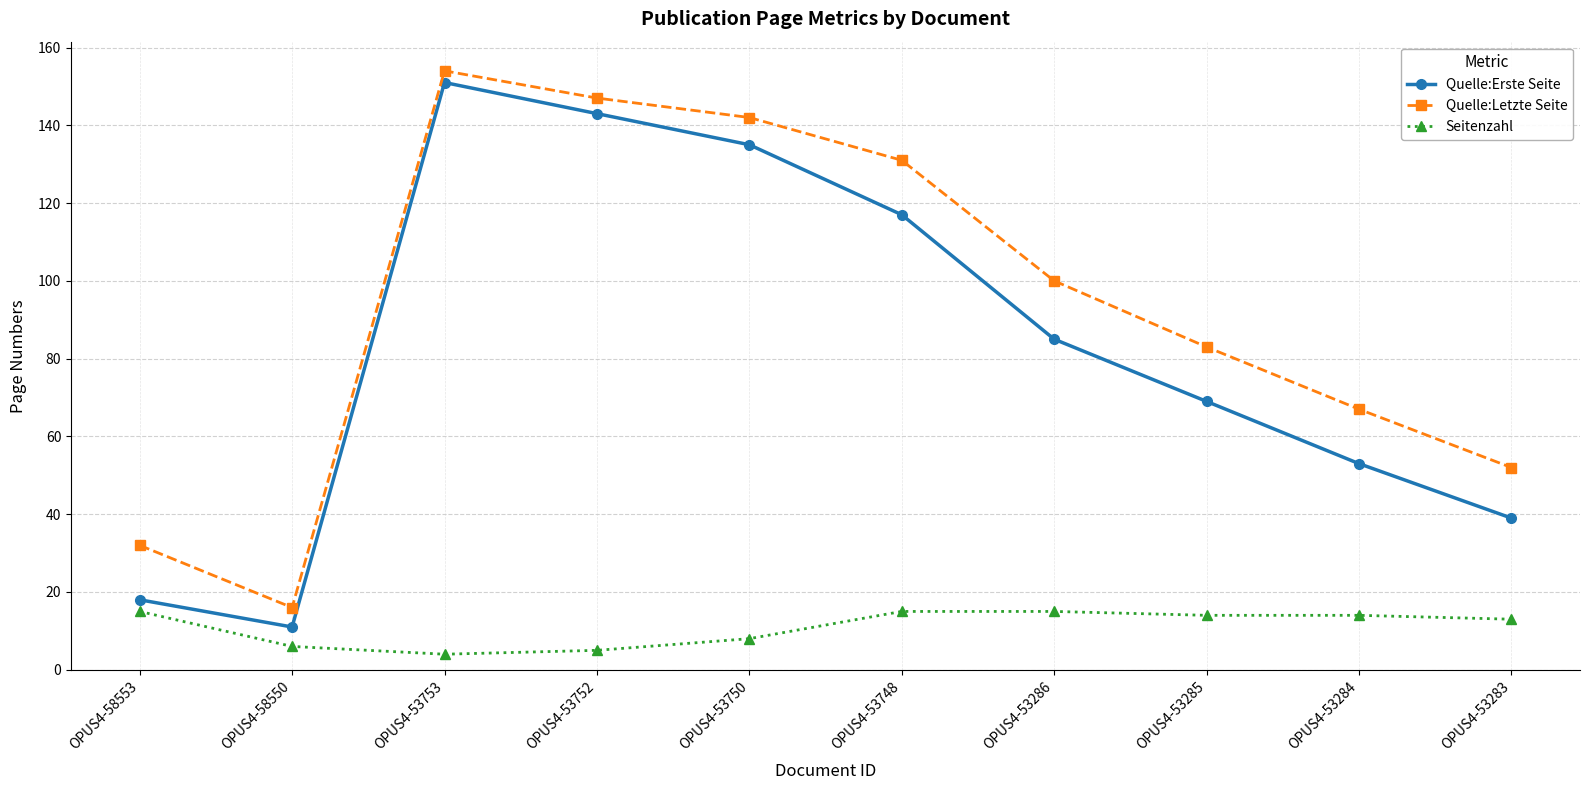

What is the difference between the maximum and second lowest values in the Quelle:Erste Seite series?

133